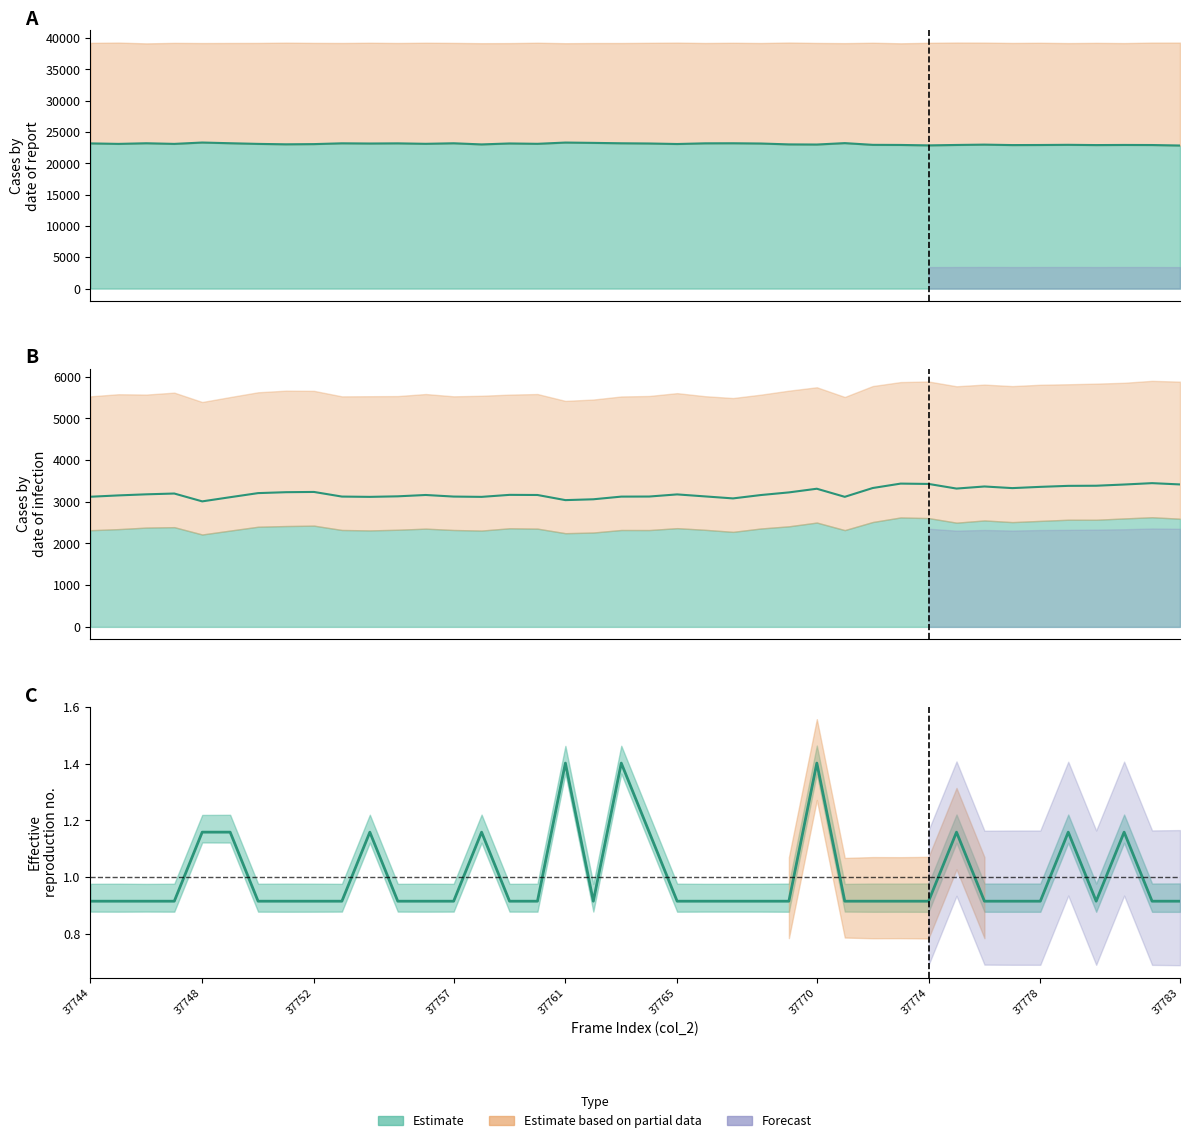

What is the difference between the maximum and minimum values in the col_517 series?

437.0